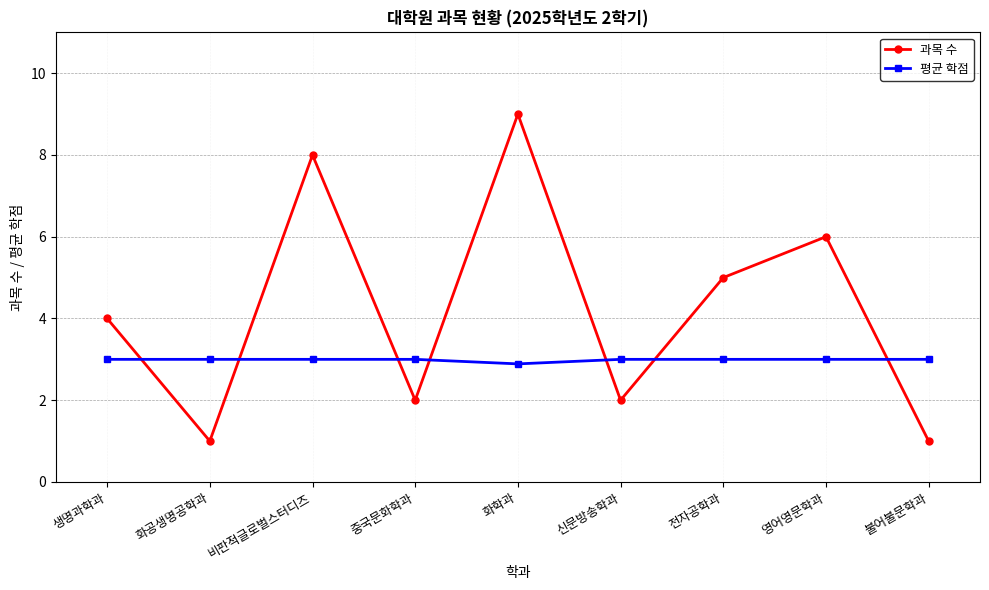

True or false: 평균 학점 and 과목 수 intersect in this chart.

True